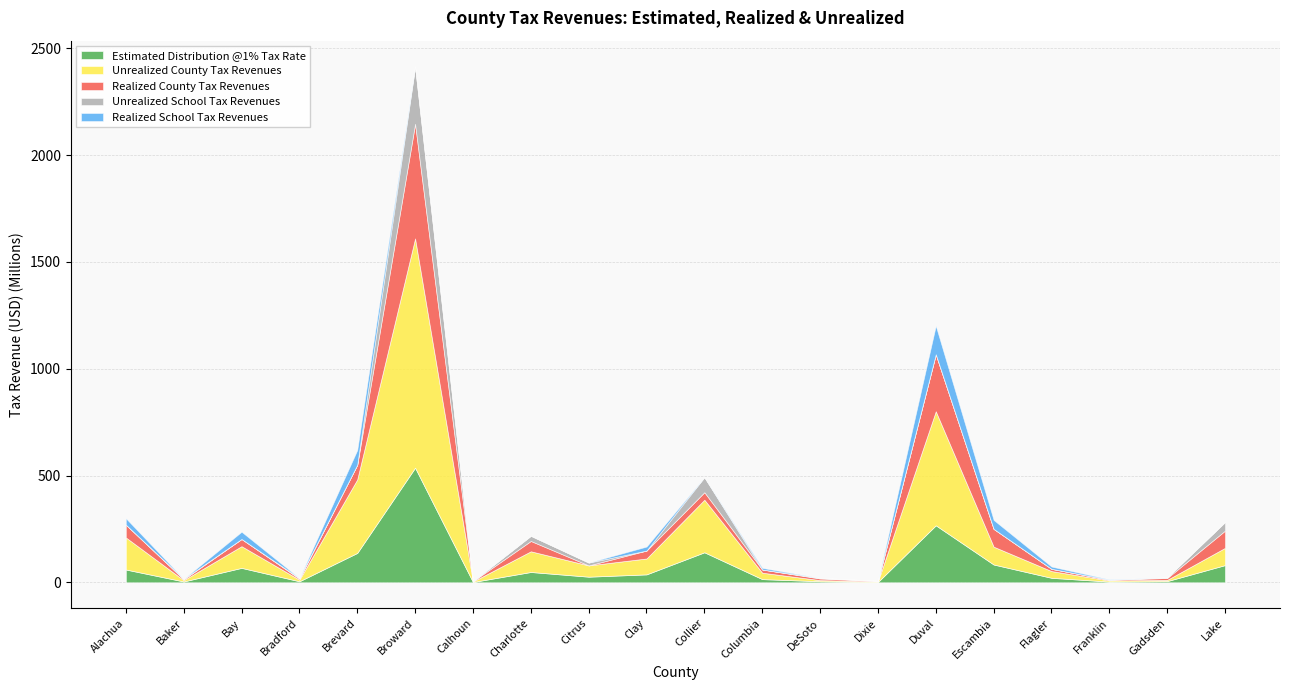

What is the value of the Unrealized County Tax Revenues point at the 1st from the left?

150101496.5